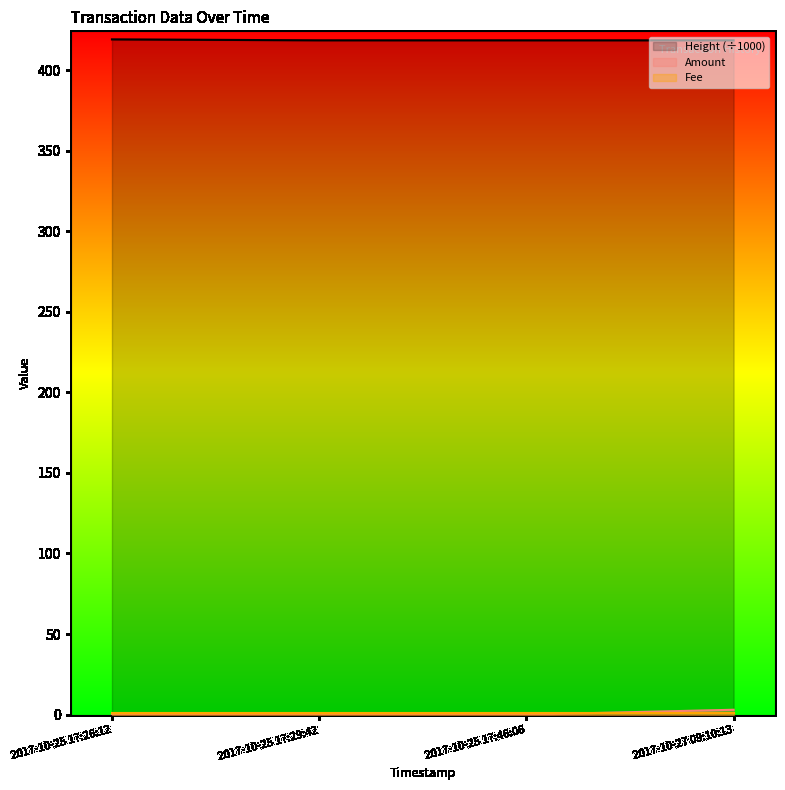

True or false: Fee has a value of 1.0 at 2017-10-25 17:29:42.

True